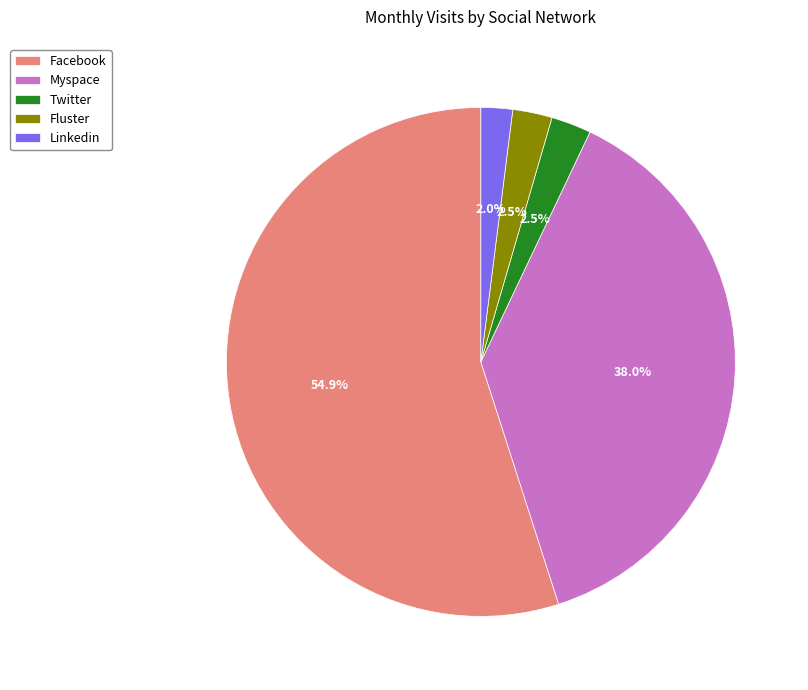

What is the ratio of the value at Fluster to the value at Twitter?

1.0